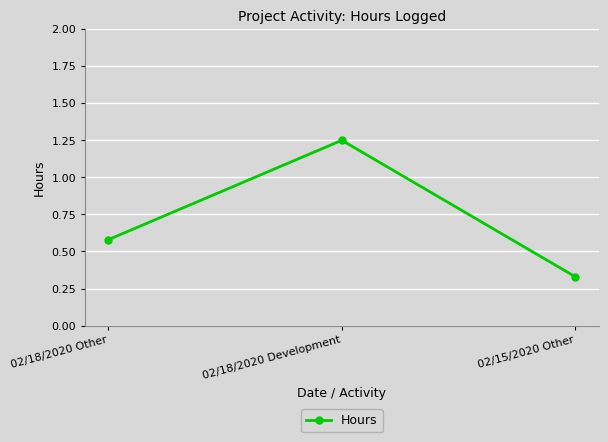

Does the chart have visible grid lines?

Yes